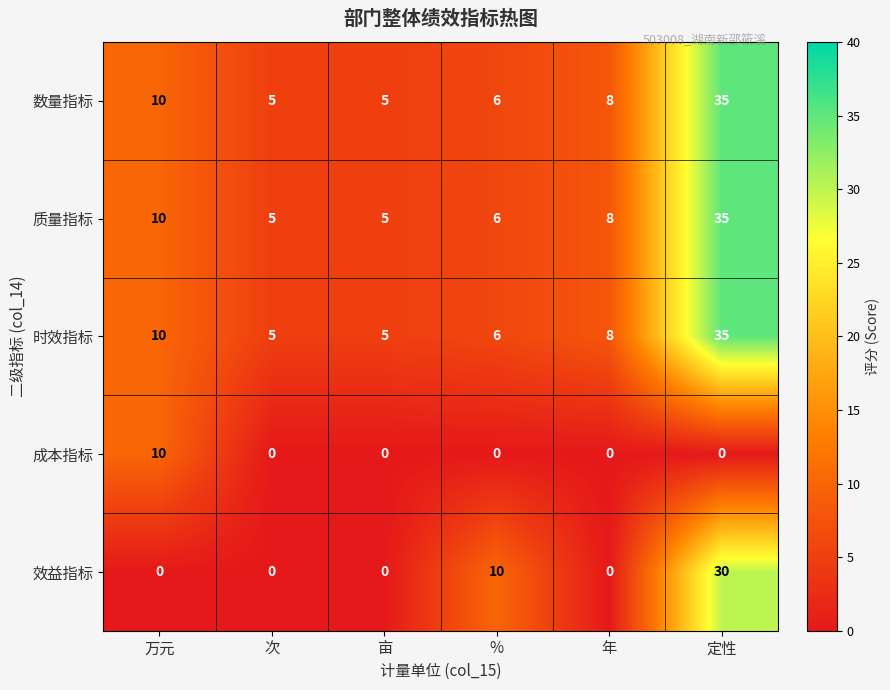

What is the sum of all 效益指标 values?

40